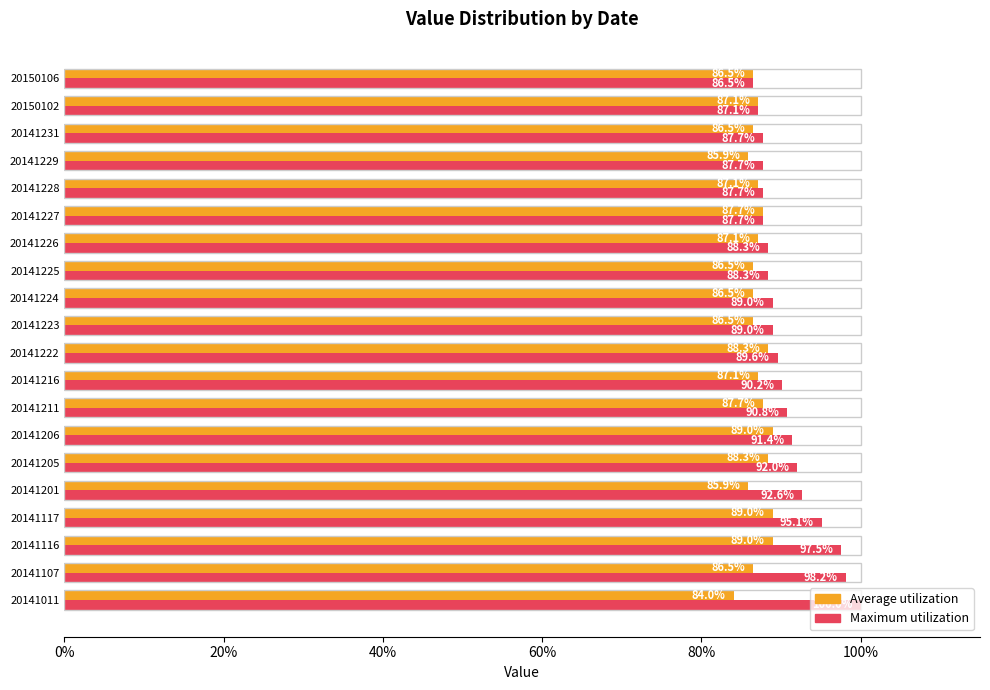

The Average utilization series shows 85.9 at 20141201. True or false?

True